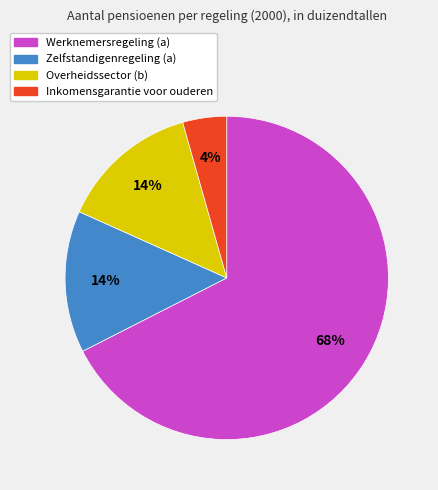

True or false: Inkomensgarantie voor ouderen accounts for 4% of the total.

True